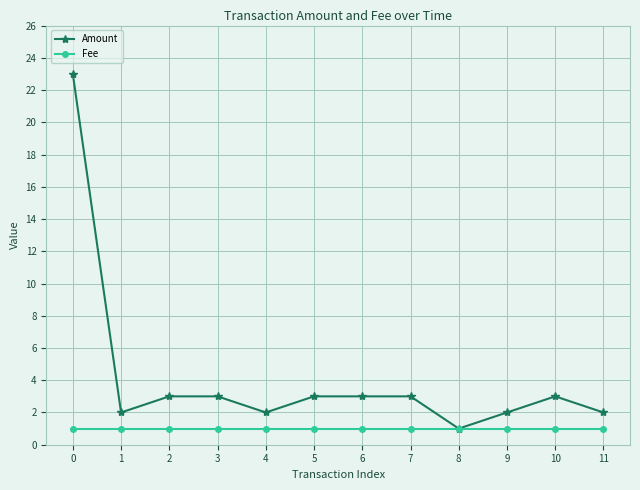

Does the chart have visible grid lines?

Yes